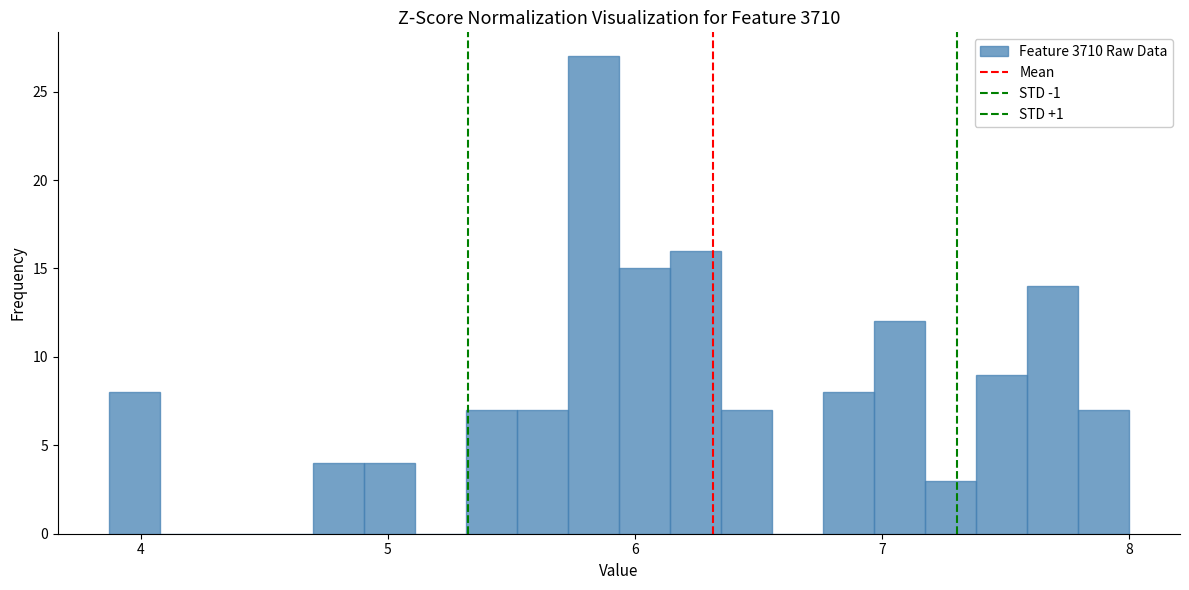

Around what value on the x-axis is the tallest bar? Give the approximate position of its centre, as read against the axis.

5.8